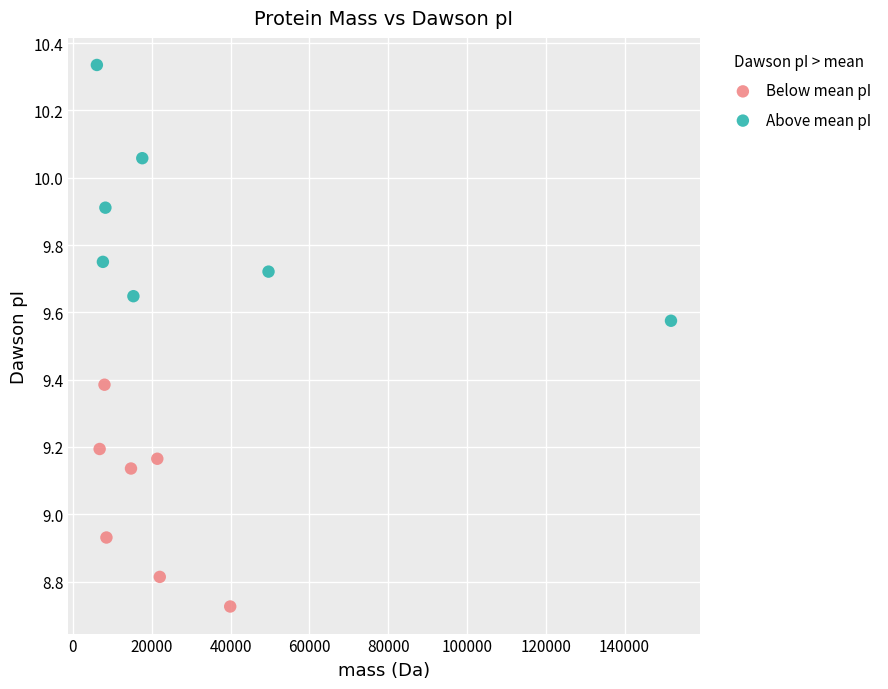

Which series reaches the minimum Y coordinate?

Below mean pI